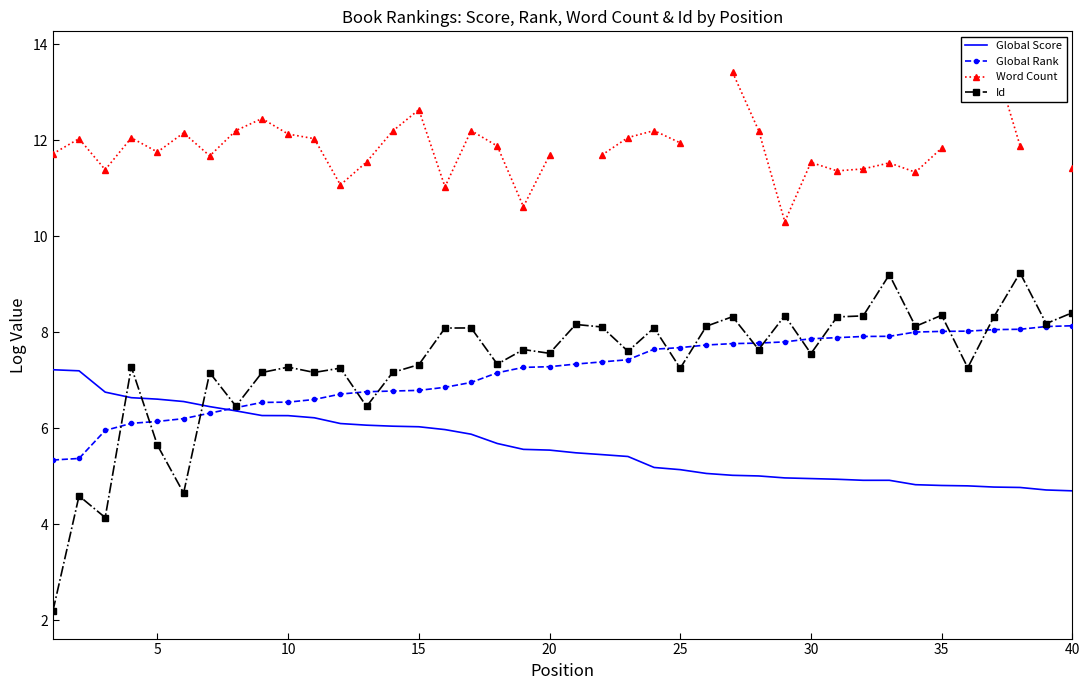

What is the lowest value of the Word Count series?

10.3